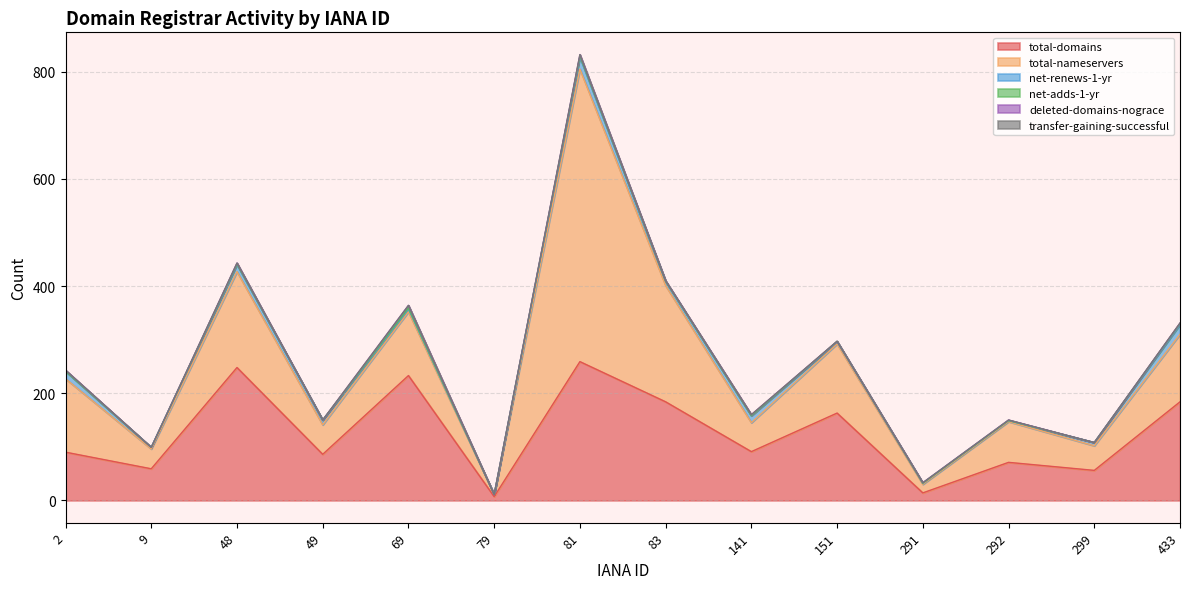

Does the chart display data point markers on the line(s)?

No